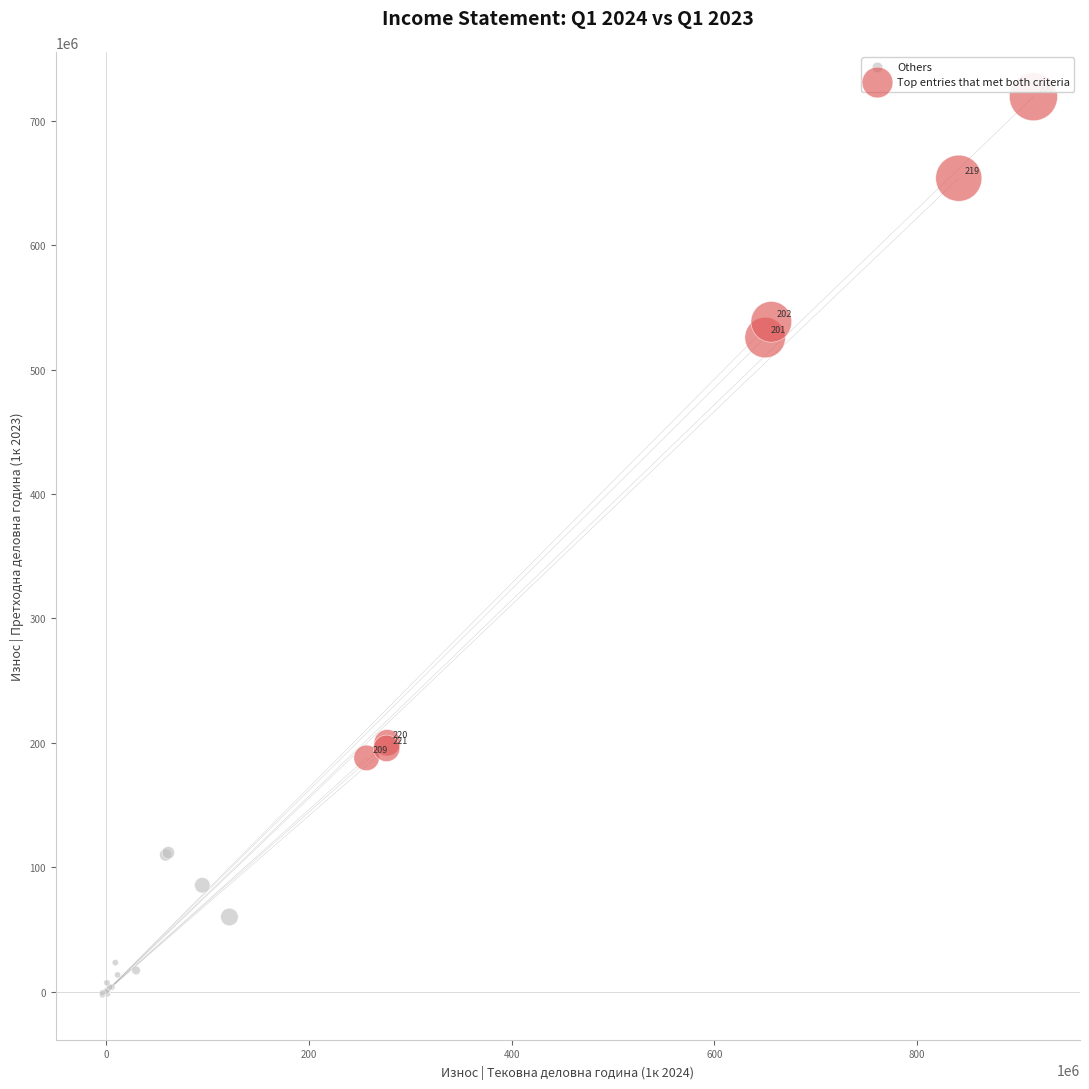

Which series reaches the minimum Y coordinate?

Others